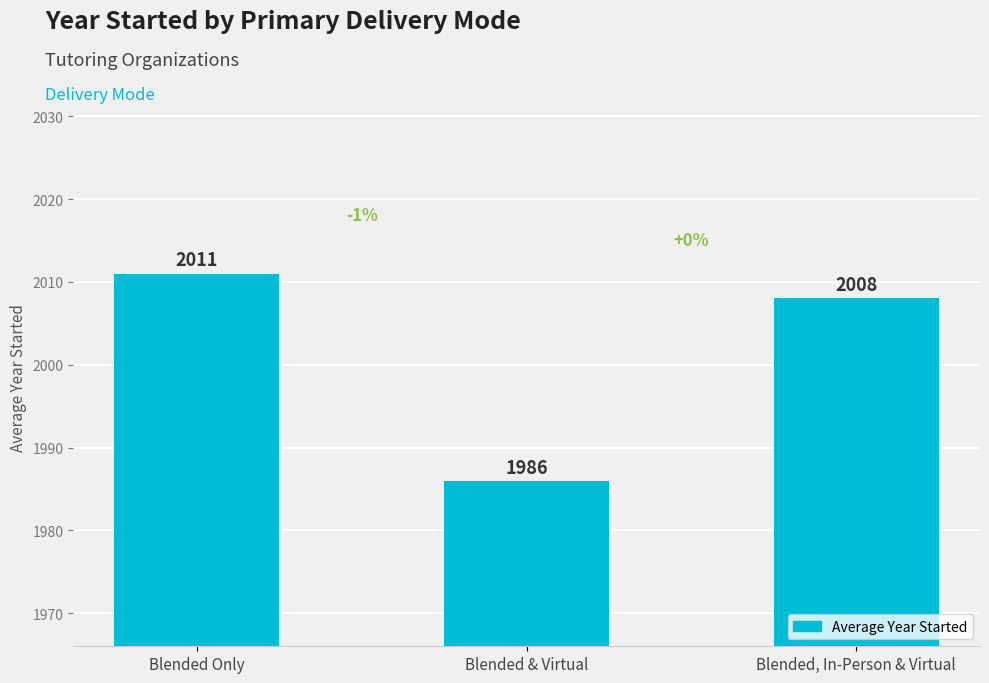

Reading right to left, transcribe all the data shown in this chart.

Blended, In-Person & Virtual=2008	Blended & Virtual=1986	Blended Only=2011